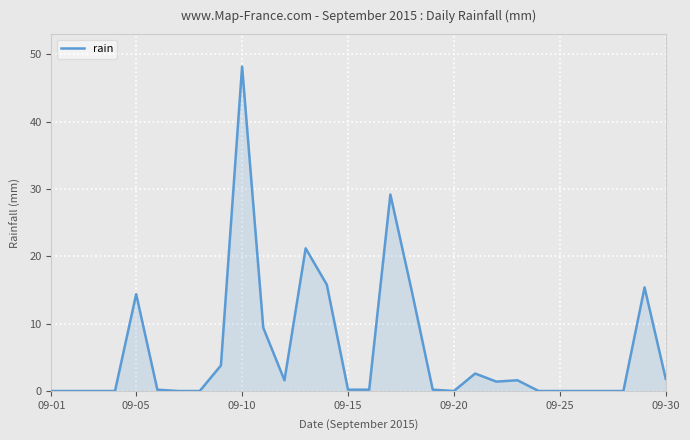

What is the difference between the maximum and minimum values?

48.2